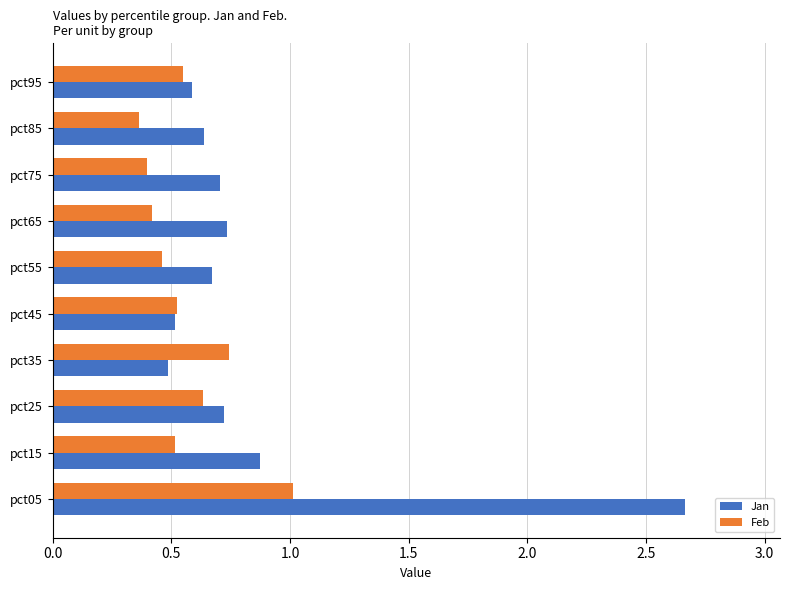

Between pct15 and pct95, which series saw the biggest shift?

Jan